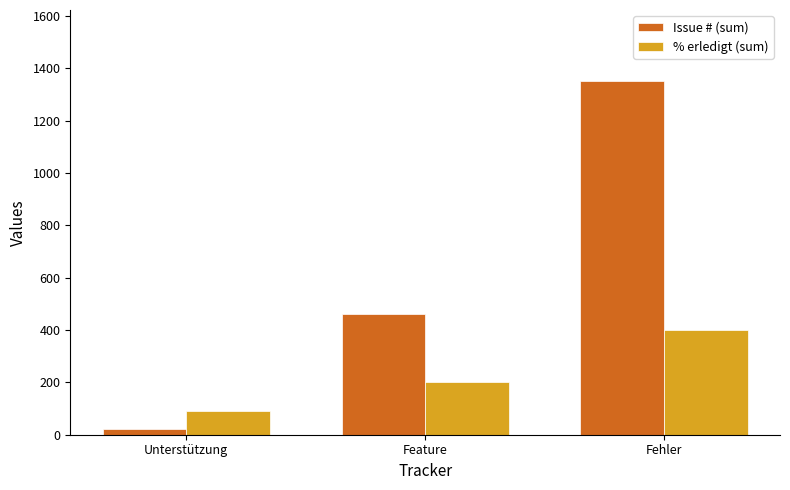

Which category has the lowest value in the Issue # (sum) series?

Unterstützung